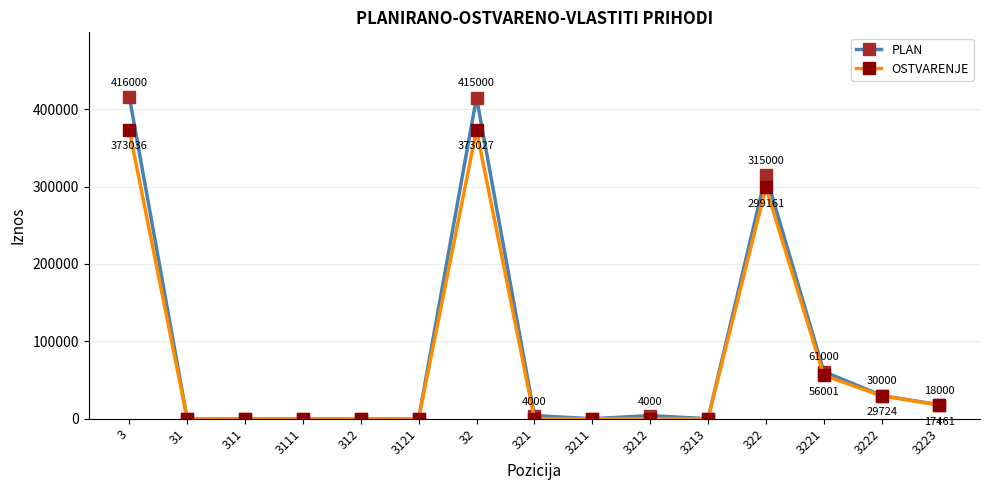

Where is OSTVARENJE nearest to the value 186518?

322